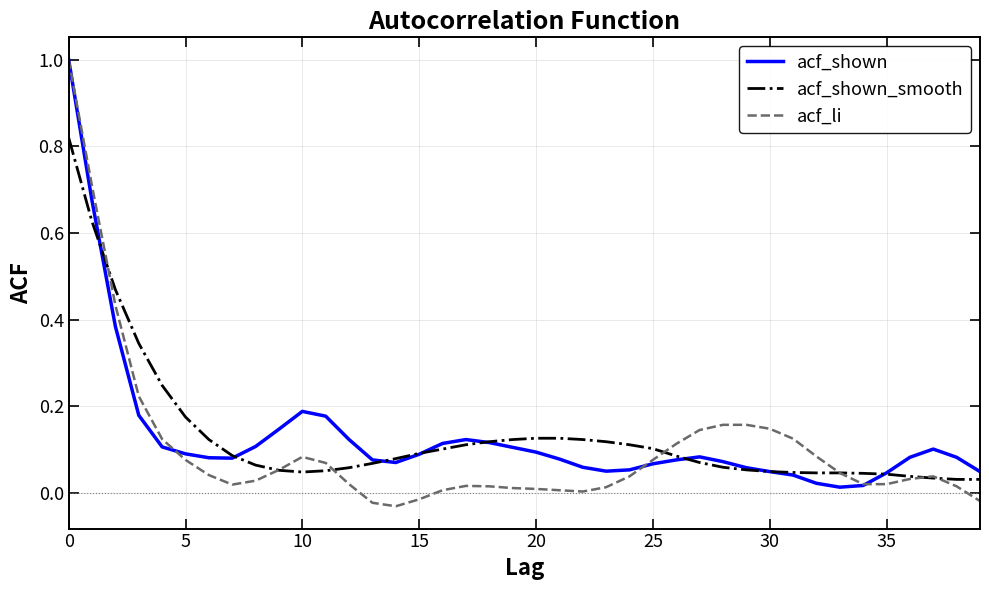

How many distinct data groups are displayed?

3